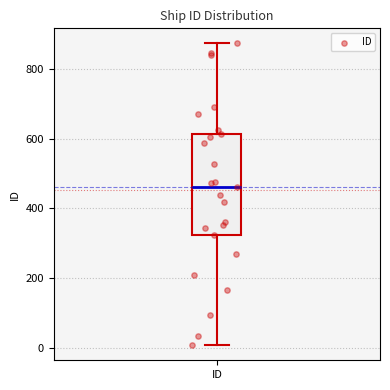

Transcribe this box plot: give where the median line is, the range the box spans, and where the two whiskers end, as read against the y-axis. The values are not printed on the chart, so give them approximately, as read against the axis.

median 460, box 320 to 620, whiskers 0 to 880